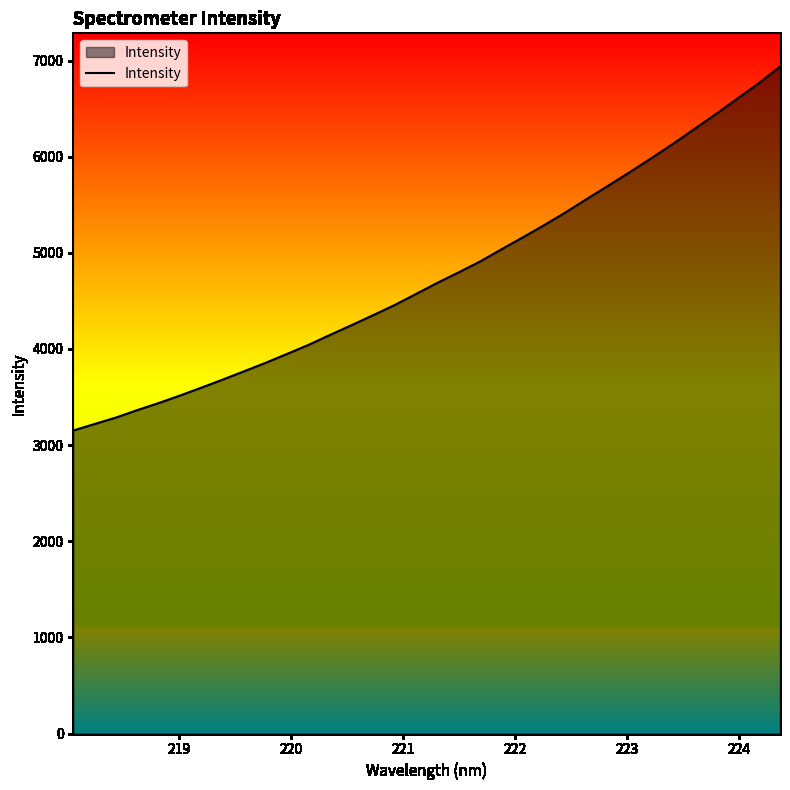

What is the maximum value shown in the chart?

6936.4